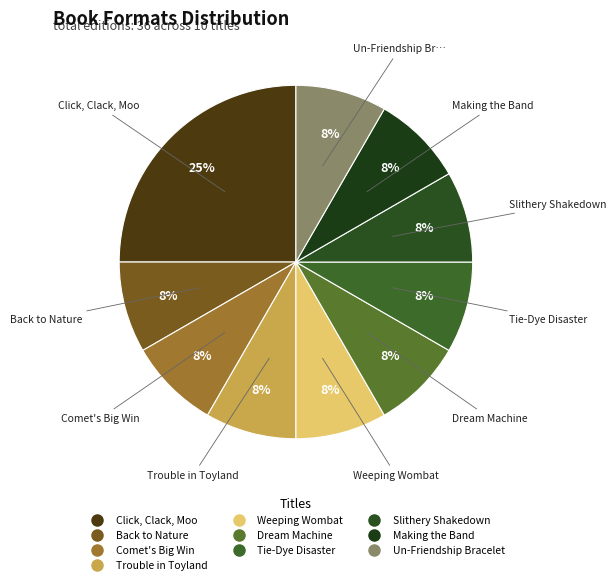

Does Dream Machine account for over 50% of the chart?

No